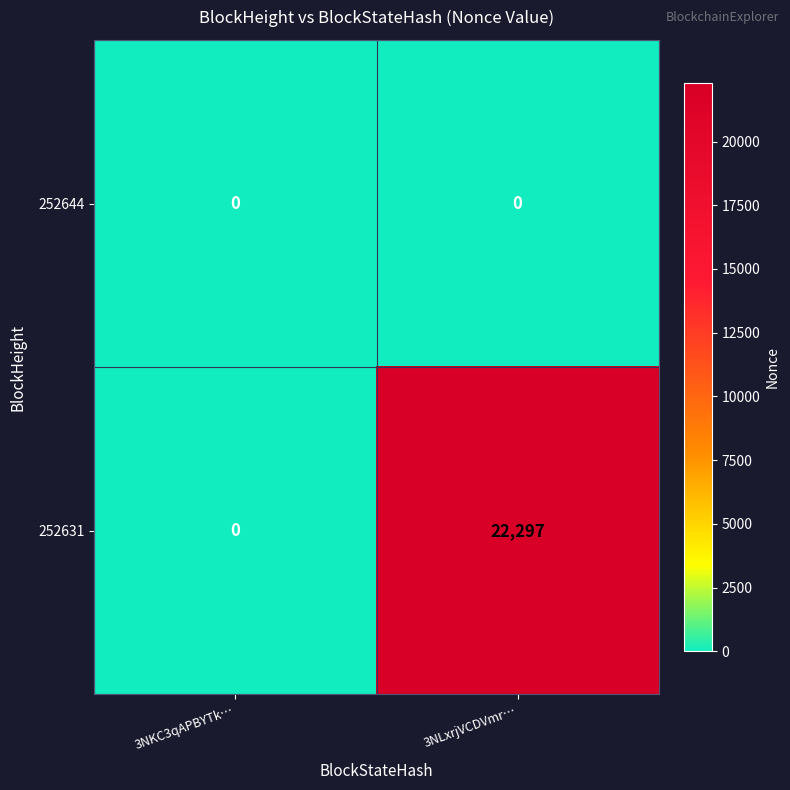

True or false: 252644 has a value of 0 at 3NLxrjVCDVmr….

True